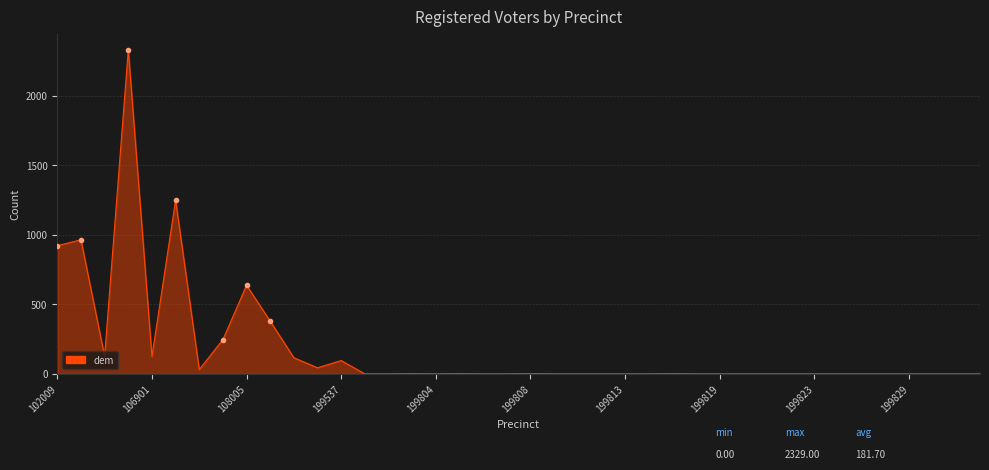

What is the maximum value shown in the chart?

2329